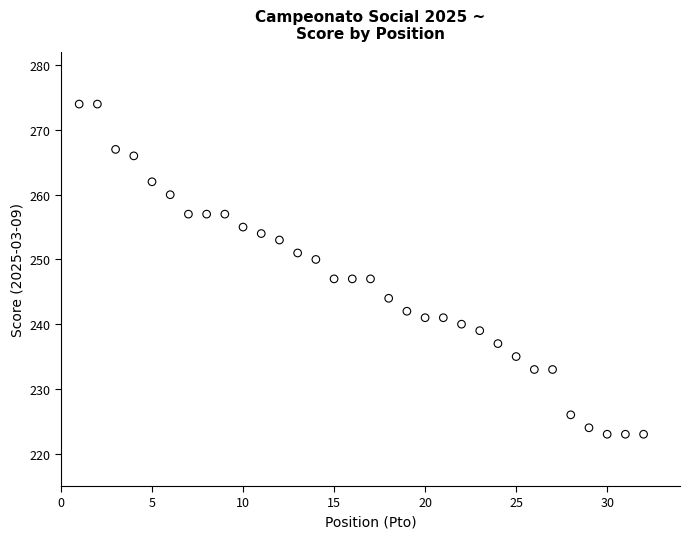

What is the range of Y values (max minus min)?

51